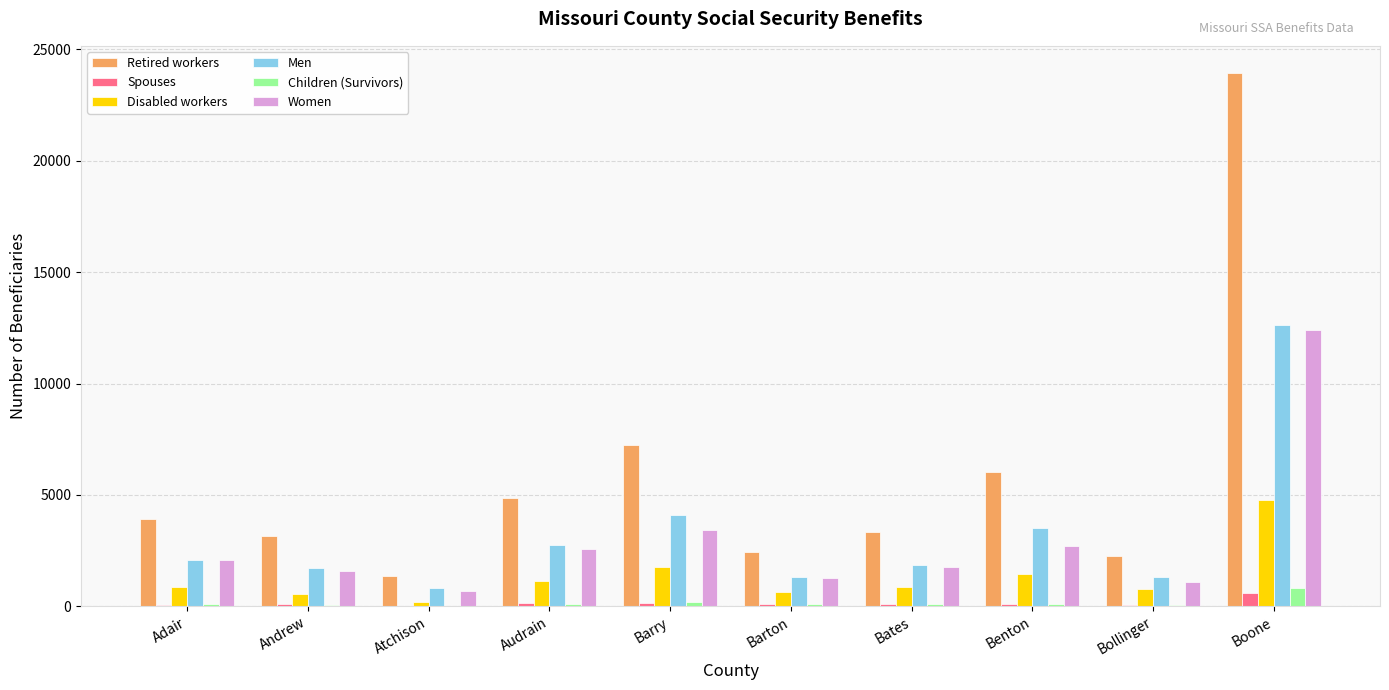

True or false: Spouses has a value of 59 at Bollinger.

True